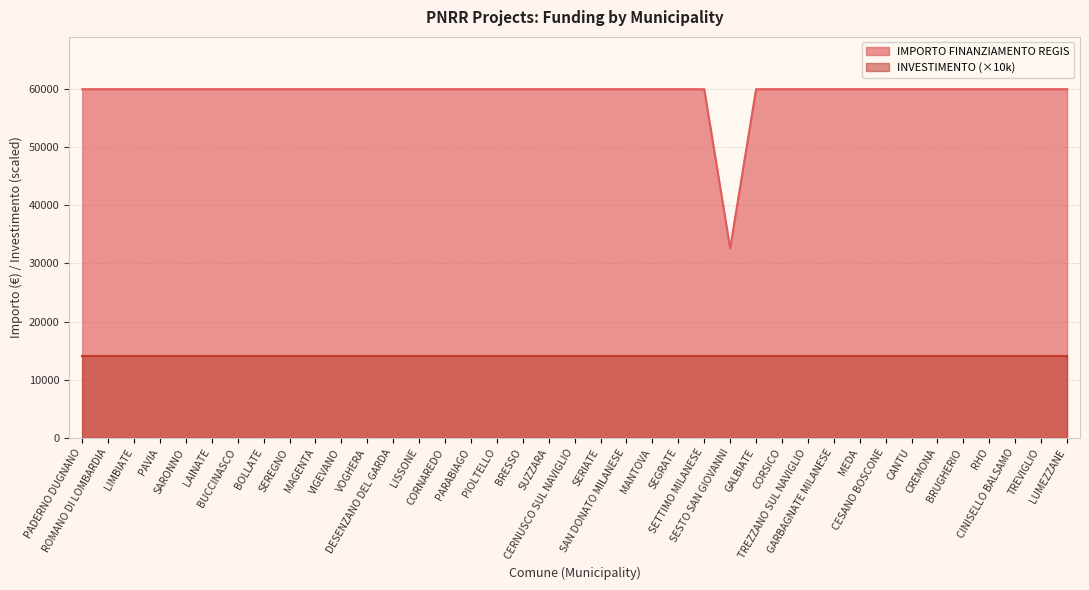

How many points are lower than both their immediate neighbors (excluding endpoints)?

1